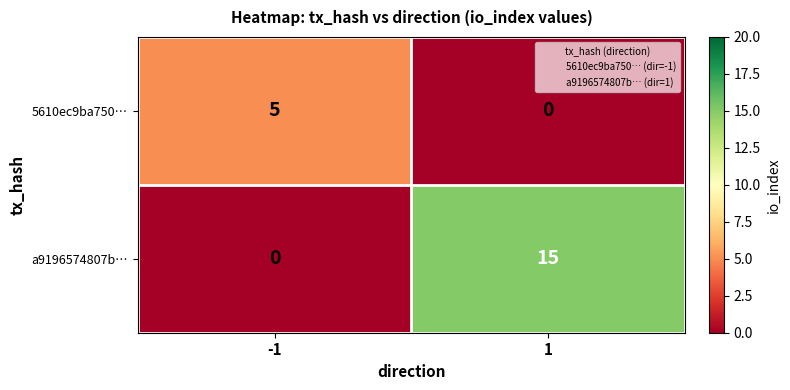

What is the total value across all series at 1?

15